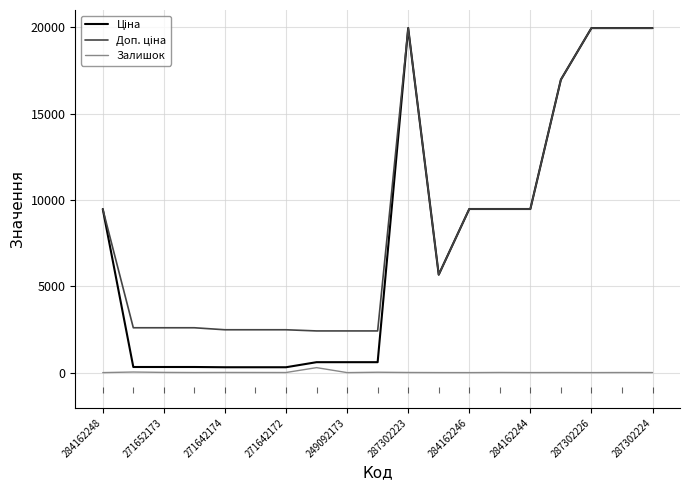

Does the chart display data point markers on the line(s)?

No